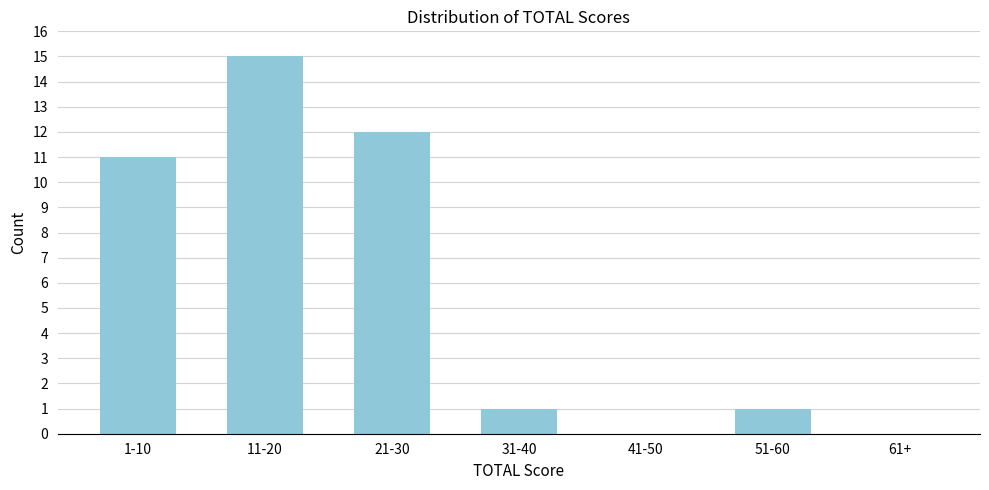

Reading left to right, what are all the values shown in this chart?

1-10=11	11-20=15	21-30=12	31-40=1	41-50=0	51-60=1	61+=0